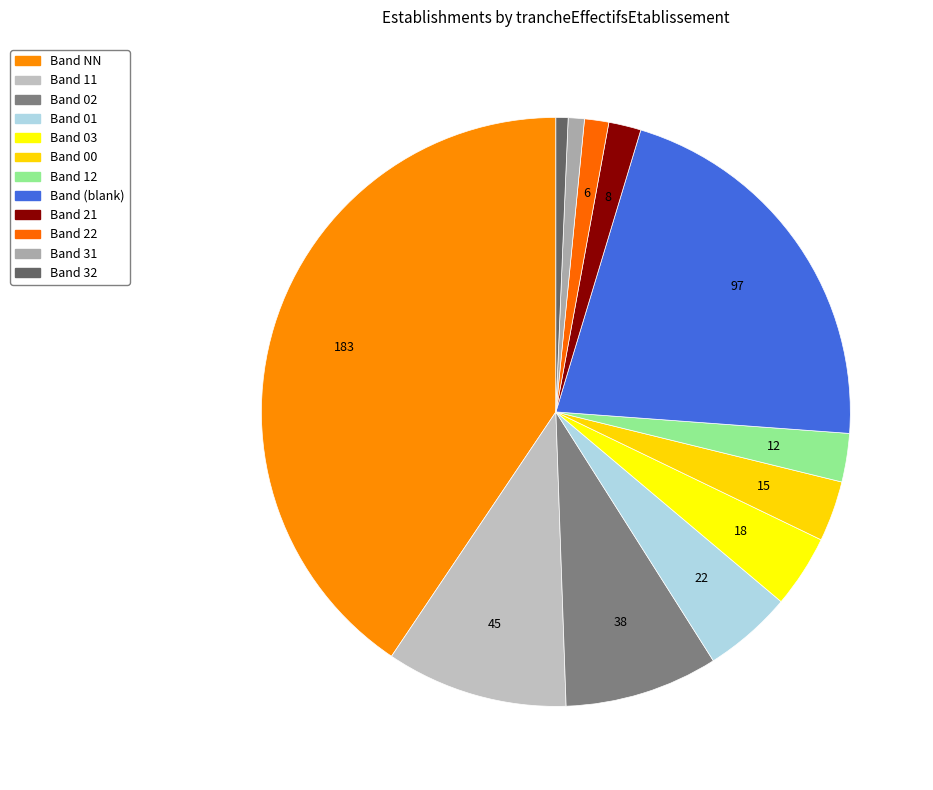

How many segments does this pie chart have?

12